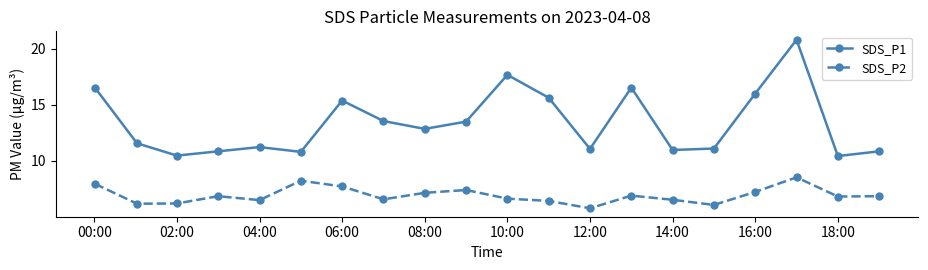

How many interior local peaks does the SDS_P2 series have?

5